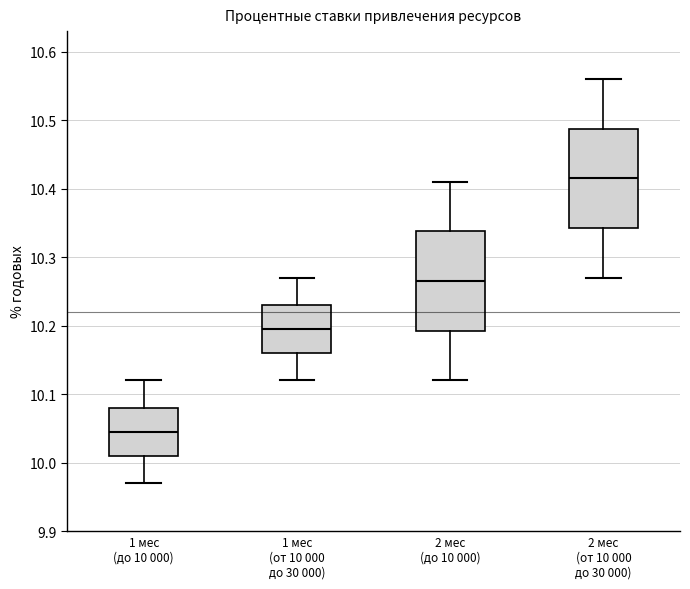

Reading left to right, transcribe this box plot: for each box, give where its median line is, the range the box spans, and where its two whiskers end, as read against the y-axis. The values are not printed on the chart, so give them approximately, as read against the axis.

1 мес (до 10 000): median 10.05, box 10.01 to 10.08, whiskers 9.97 to 10.12
1 мес (от 10 000 до 30 000): median 10.20, box 10.16 to 10.23, whiskers 10.12 to 10.27
2 мес (до 10 000): median 10.27, box 10.19 to 10.34, whiskers 10.12 to 10.41
2 мес (от 10 000 до 30 000): median 10.42, box 10.34 to 10.49, whiskers 10.27 to 10.56